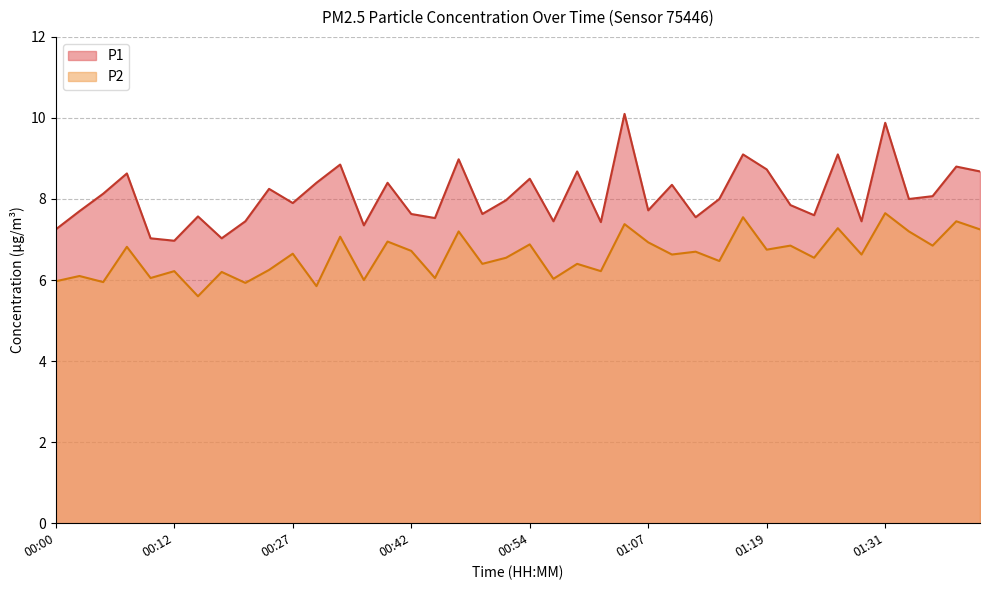

Rank the categories by P2 value from highest to lowest.

01:31, 01:17, 01:39, 01:04, 01:27, 01:44, 00:47, 01:34, 00:35, 00:40, 01:07, 00:54, 01:22, 01:36, 00:08, 01:19, 00:42, 01:12, 00:27, 01:09, 01:29, 00:52, 01:24, 01:14, 00:50, 00:59, 00:22, 00:12, 01:02, 00:17, 00:03, 00:10, 00:45, 00:57, 00:37, 00:00, 00:05, 00:20, 00:30, 00:15